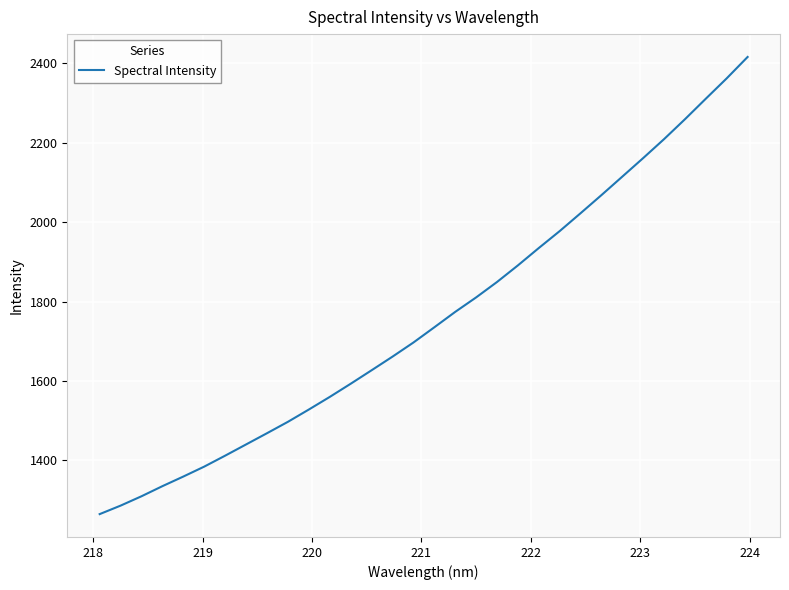

What is the maximum value shown in the chart?

2416.1